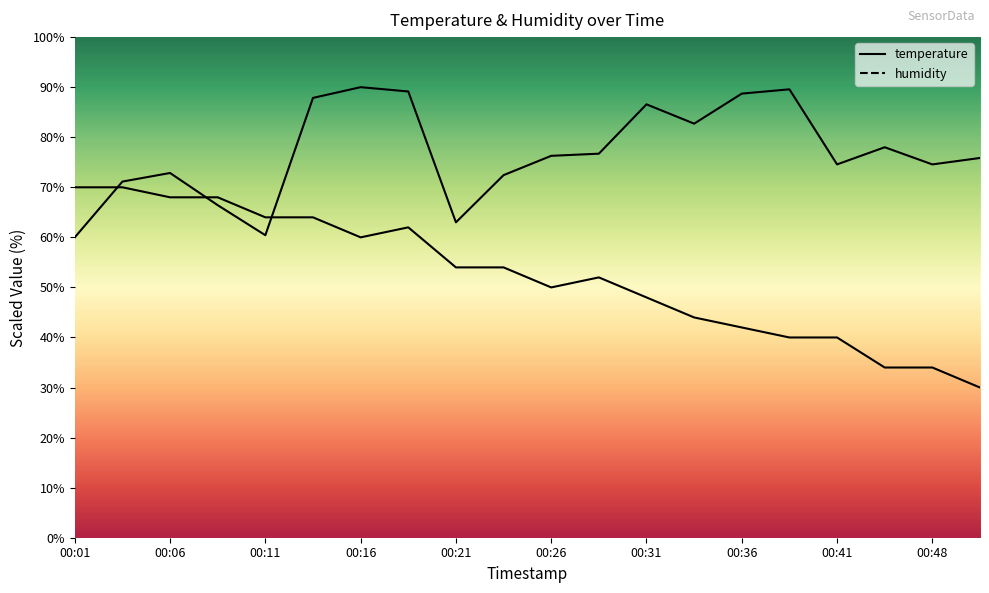

Rank the series by their average value, from lowest to highest.

temperature, humidity